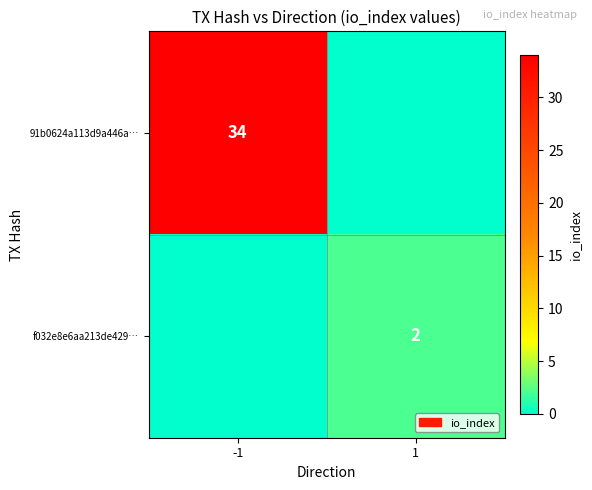

The 91b0624a113d9a446a… series shows 34 at -1. True or false?

True